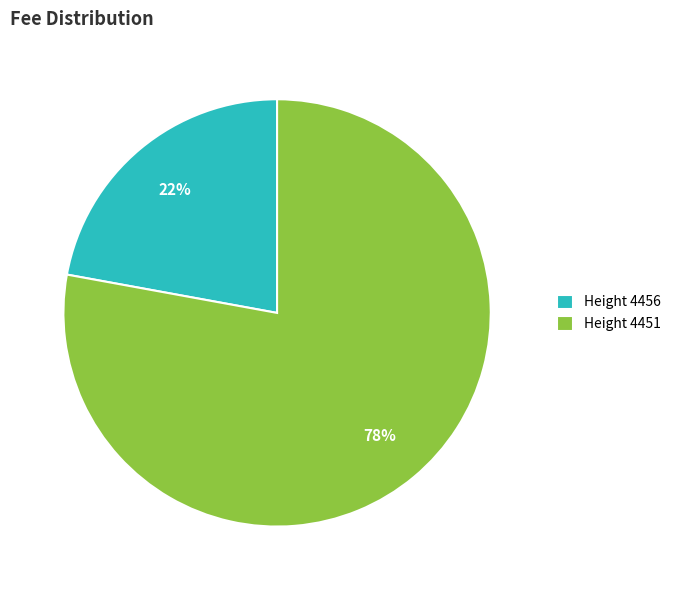

Do Height 4456 and Height 4451 together represent more than half of the pie?

Yes